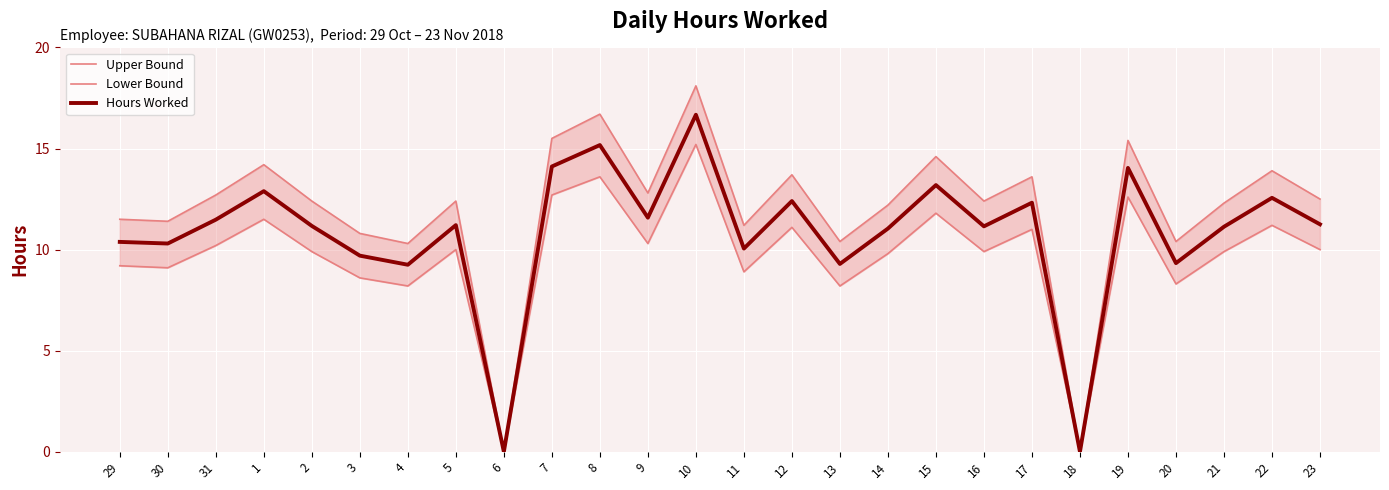

What is the value of the Lower Bound point at the 13th from the left?

15.2